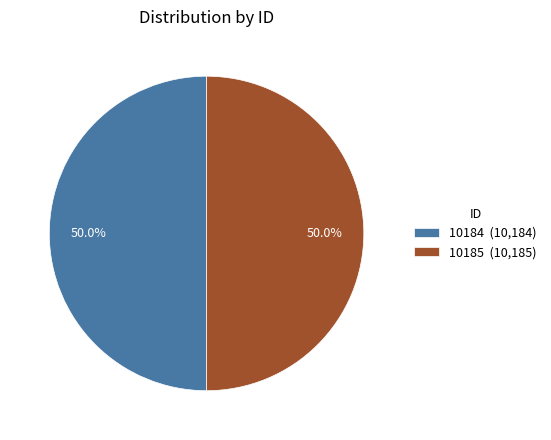

The 10184 slice represents 60% of the pie. True or false?

False